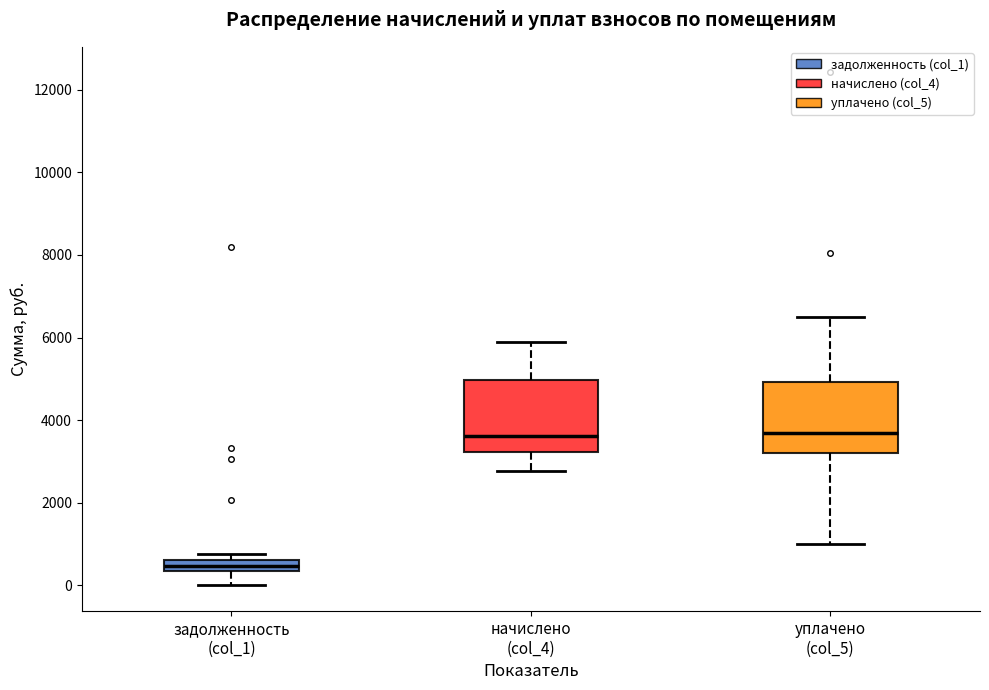

Where does the upper whisker of the box for начислено (col_4) end on the y-axis? The values are not printed on the chart, so give them approximately, as read against the axis.

5800